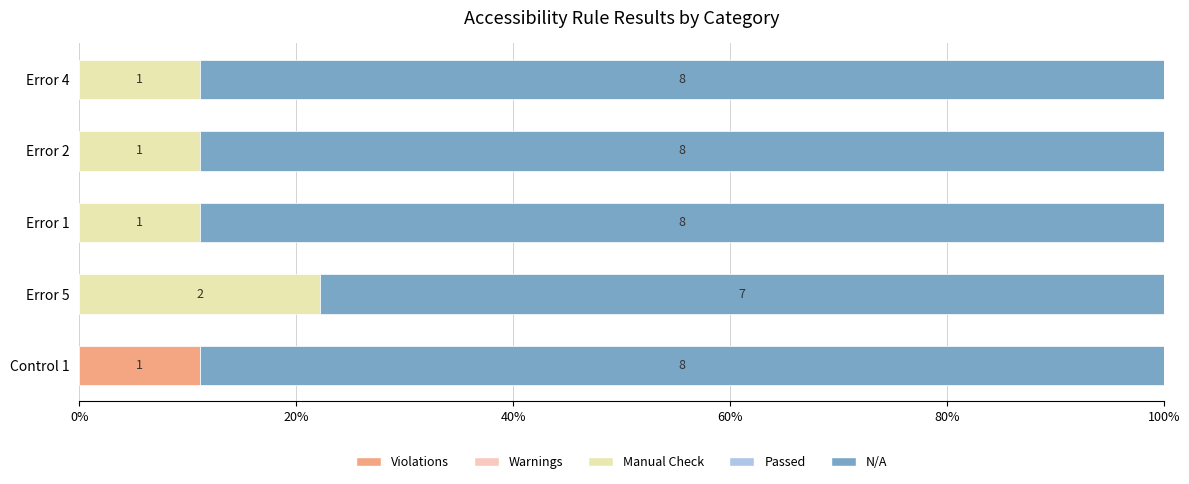

What are all the series names shown in the legend?

Violations, Warnings, Manual Check, Passed, N/A